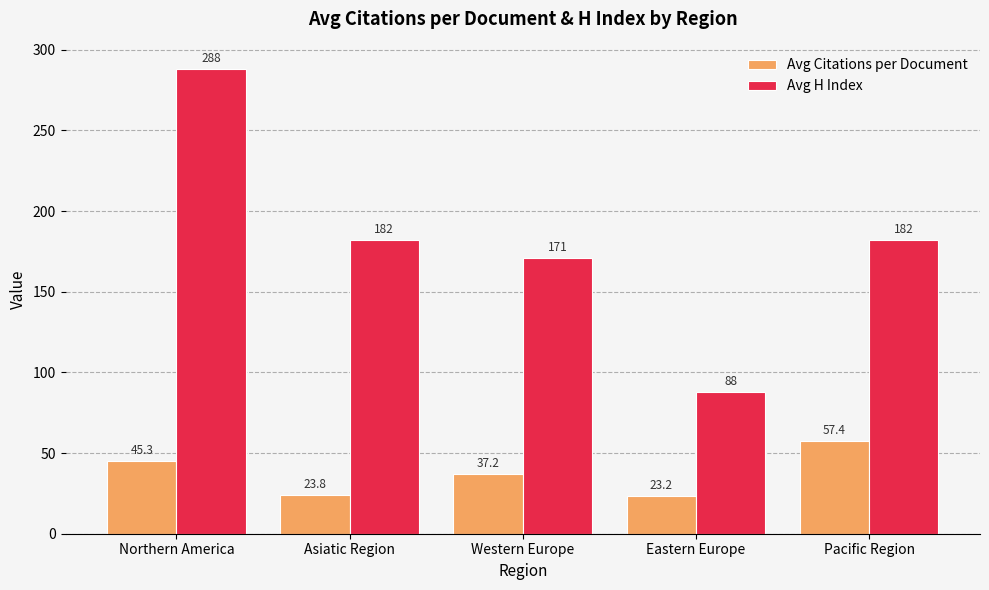

What is the difference between the Avg Citations per Document values at Western Europe and Northern America?

8.1